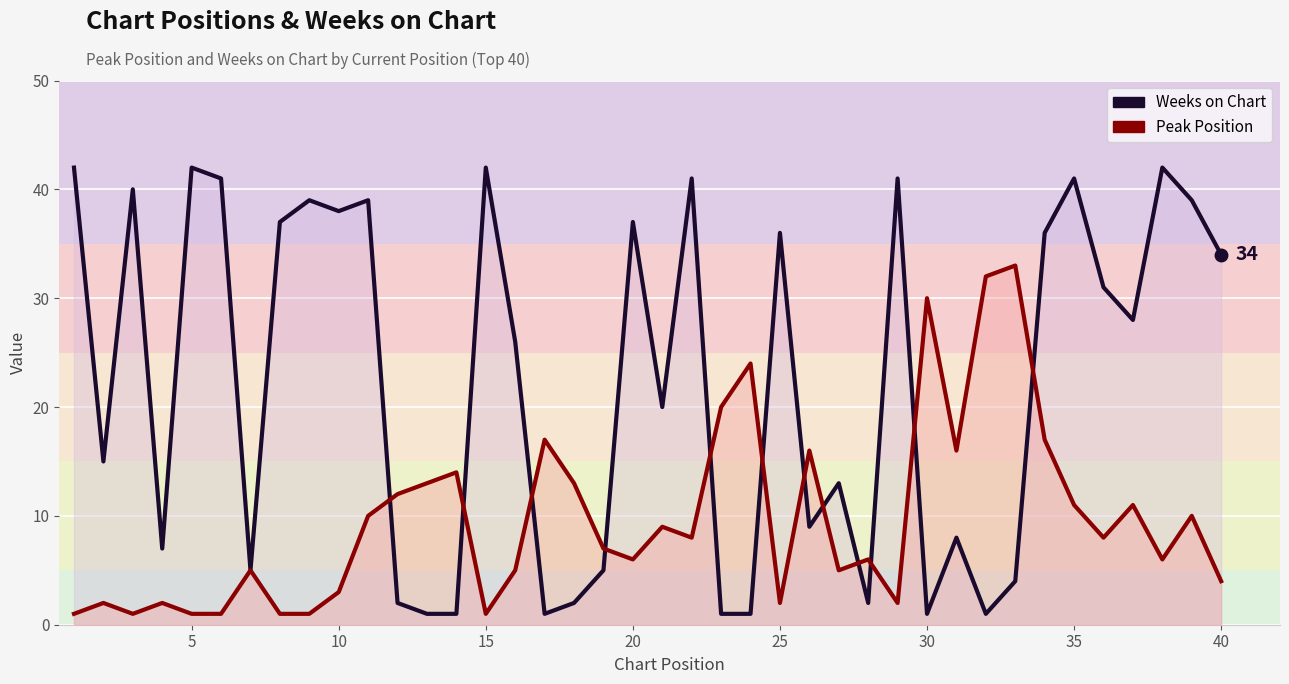

What are all the series names shown in the legend?

Weeks on Chart, Peak Position